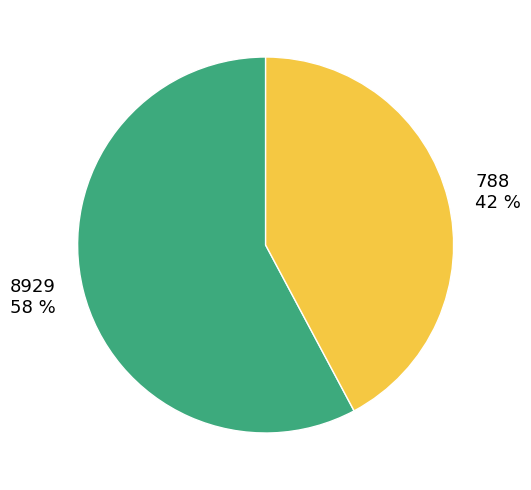

Does any single category account for the majority?

Yes